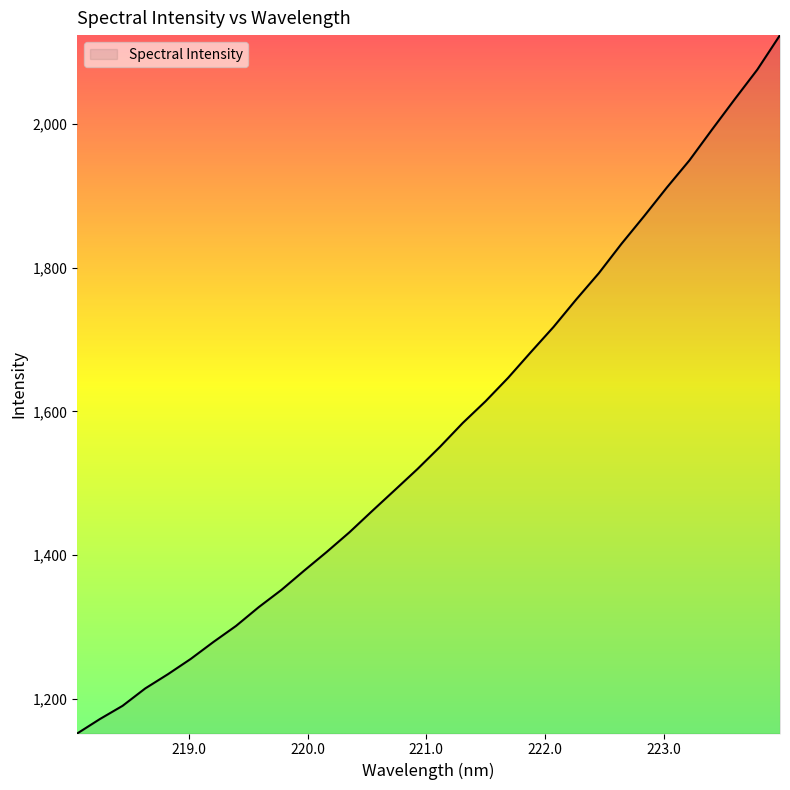

What is the difference between the maximum and minimum values?

971.4